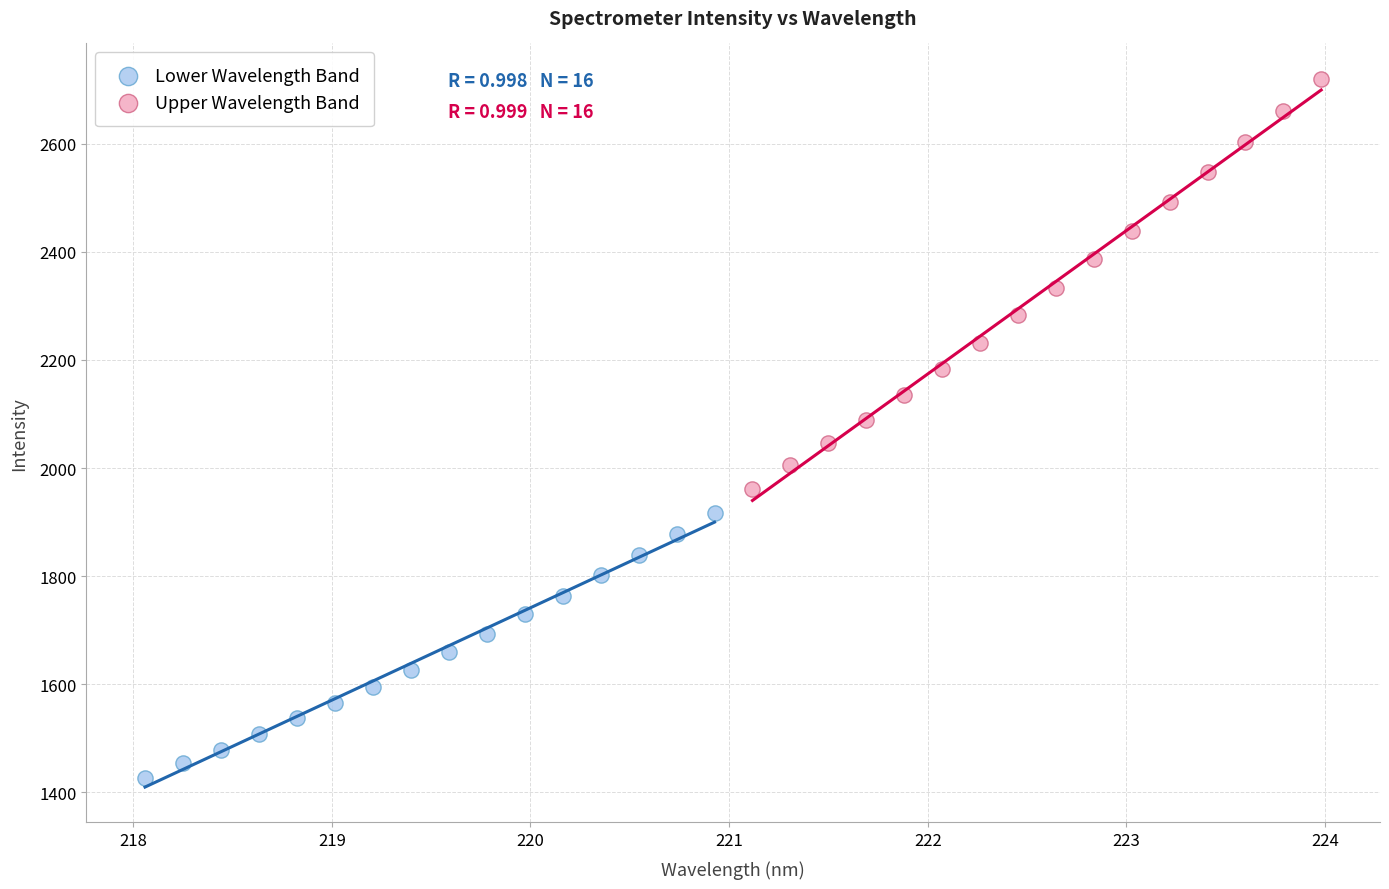

Which series reaches the maximum Y coordinate?

Upper Wavelength Band